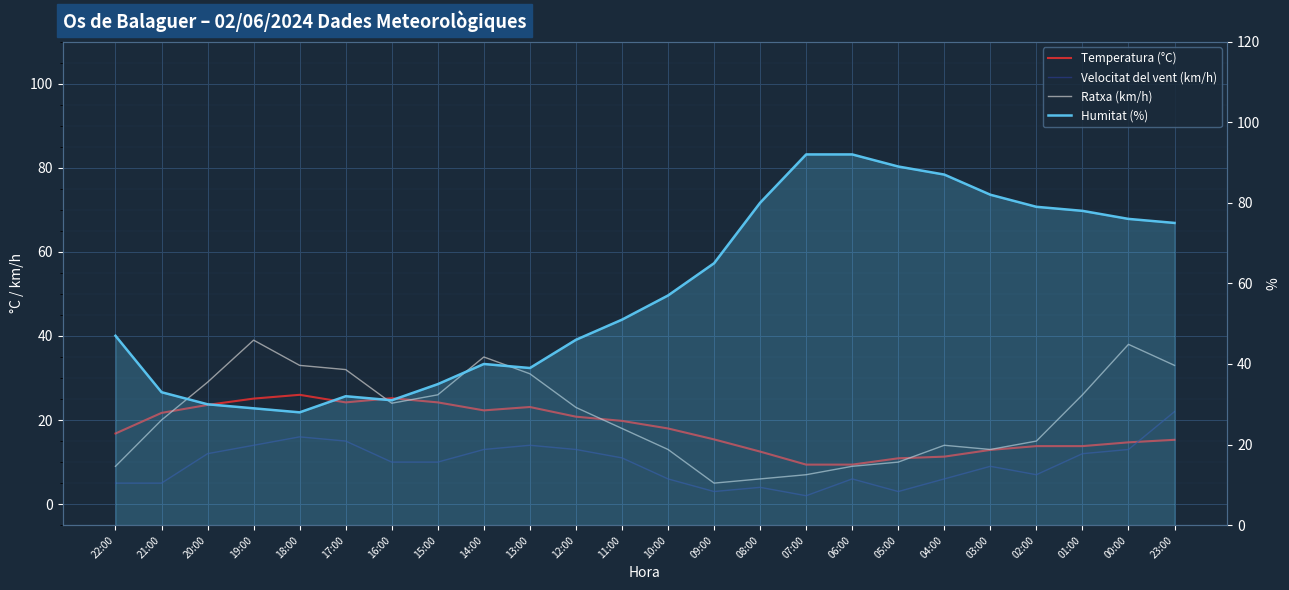

What is the label of the 24th point from the left?

23:00